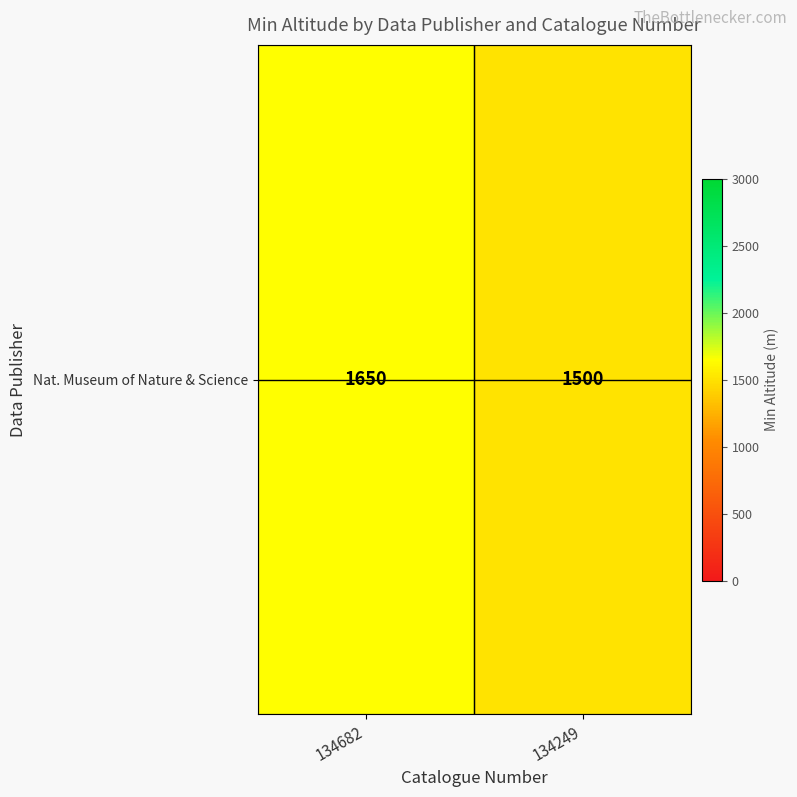

List the labels in order of value, smallest first.

134249, 134682